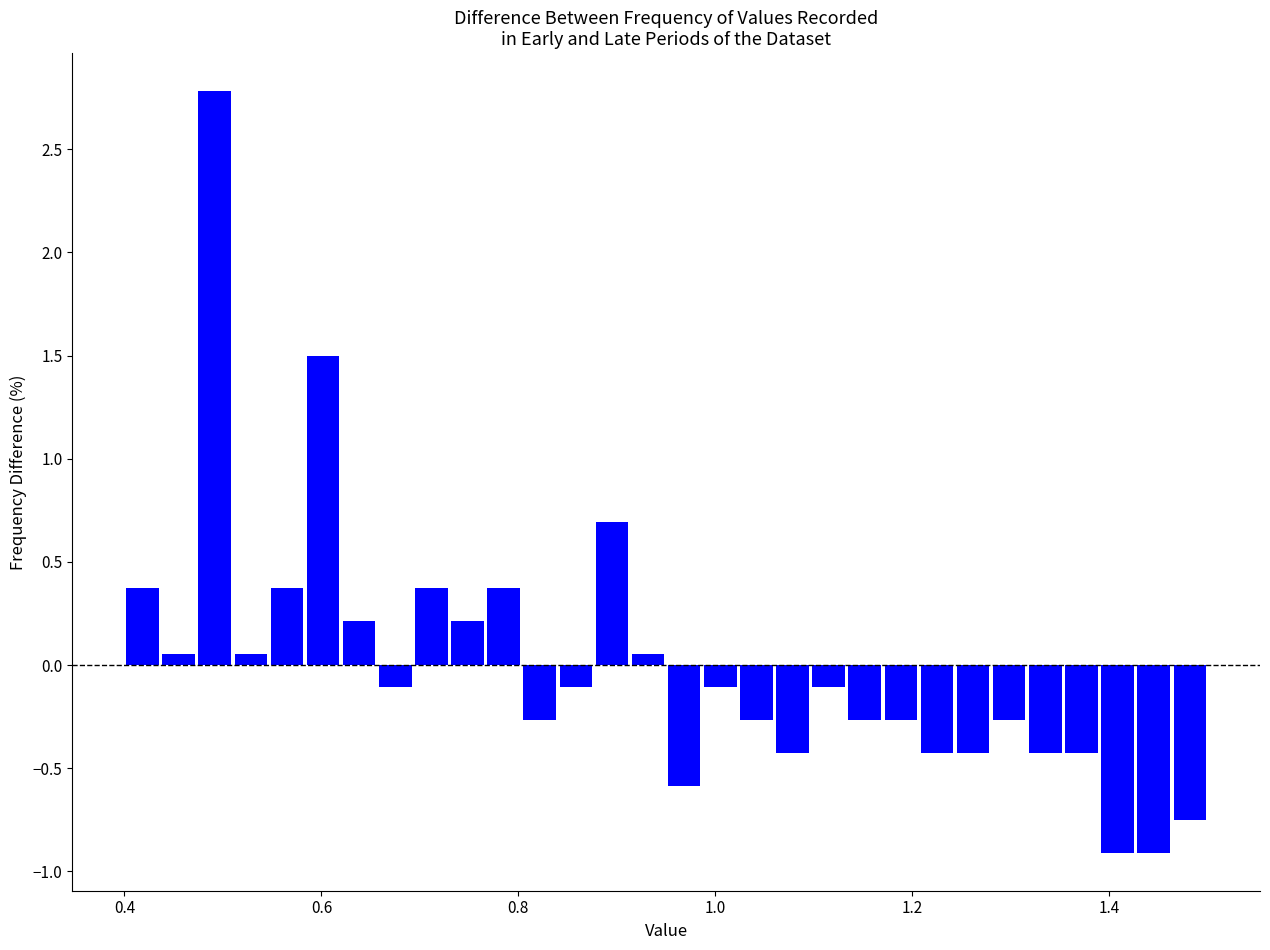

Read against the x-axis, roughly where is the centre of the tallest bar?

0.50